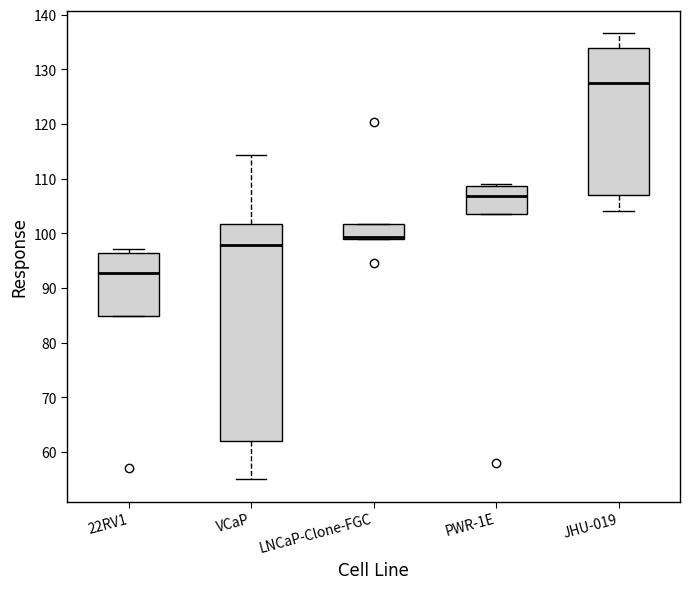

Comparing the boxes themselves (not the whiskers), which one is the tallest?

VCaP